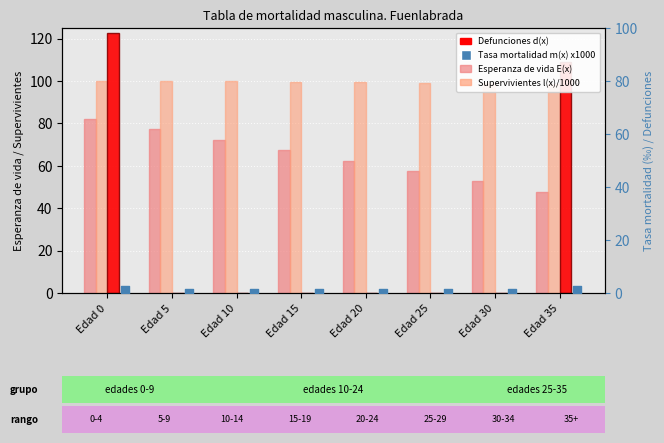

What is the total value across all series at Edad 15?

166.9